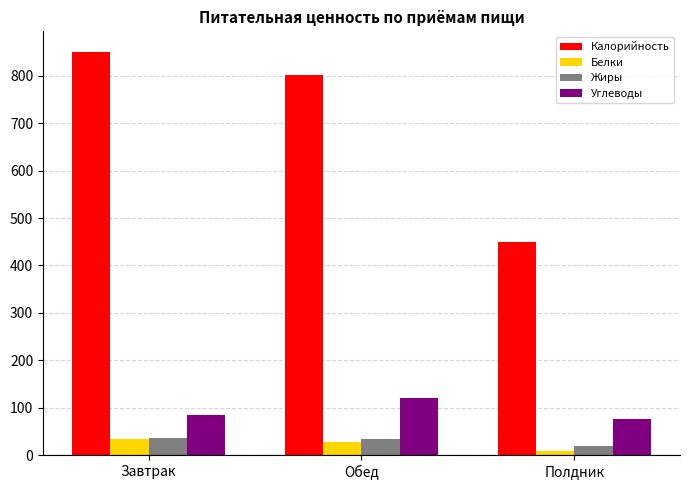

Which series has the largest range (max minus min)?

Калорийность